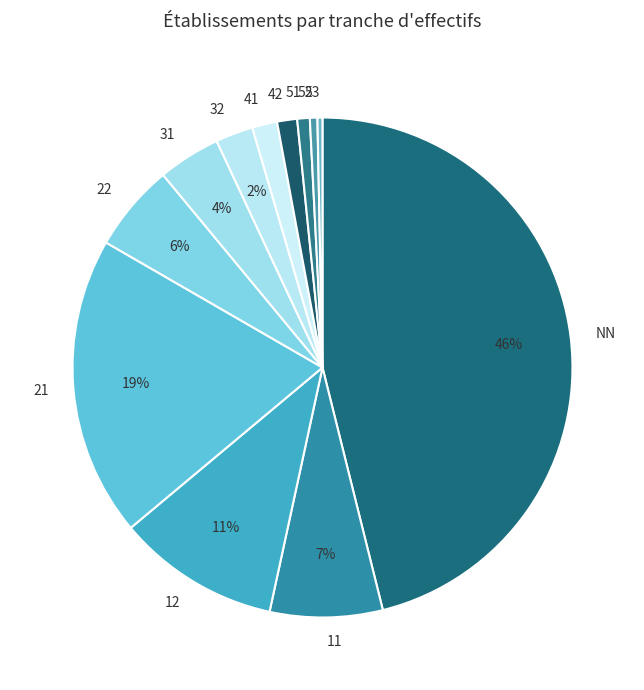

What is the ratio of the value at 41 to the value at 22?

0.3